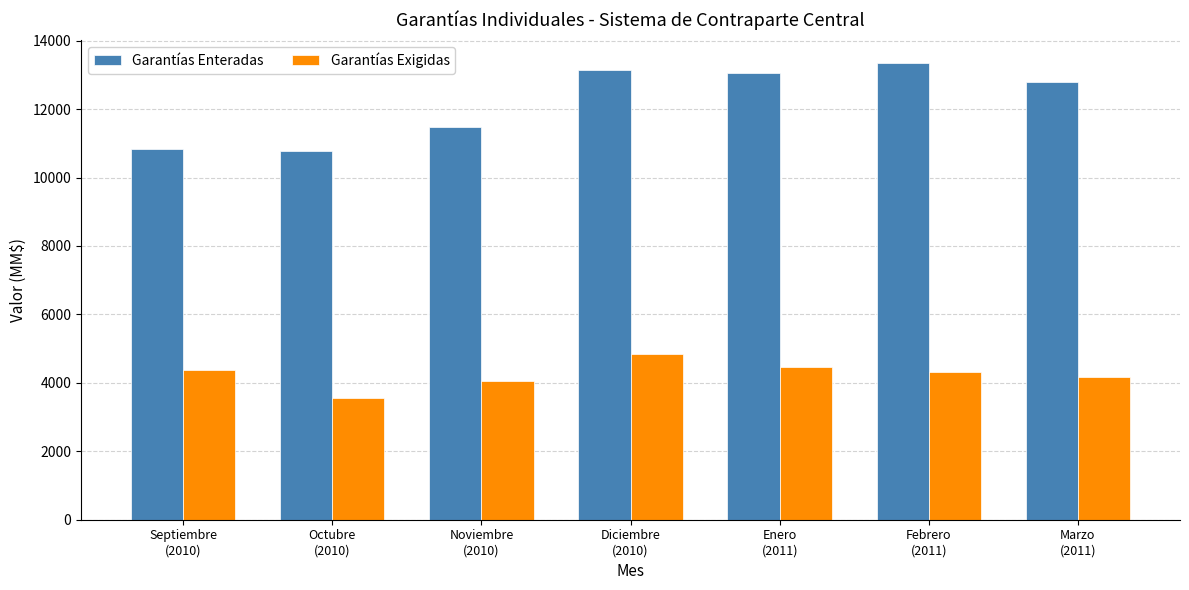

What is the average value of the Garantías Enteradas series?

12205.4